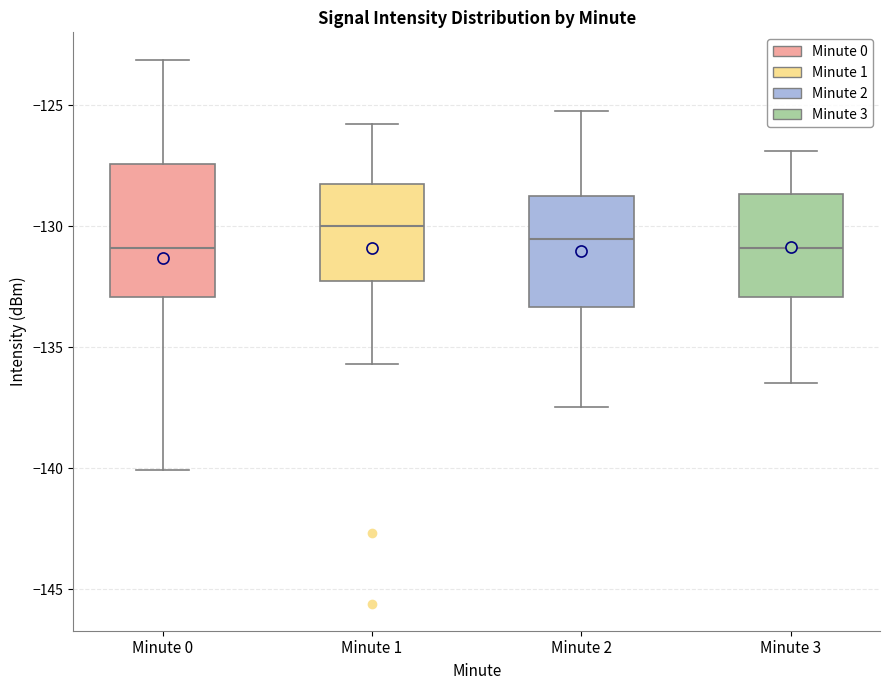

Which box has the highest median line?

Minute 1